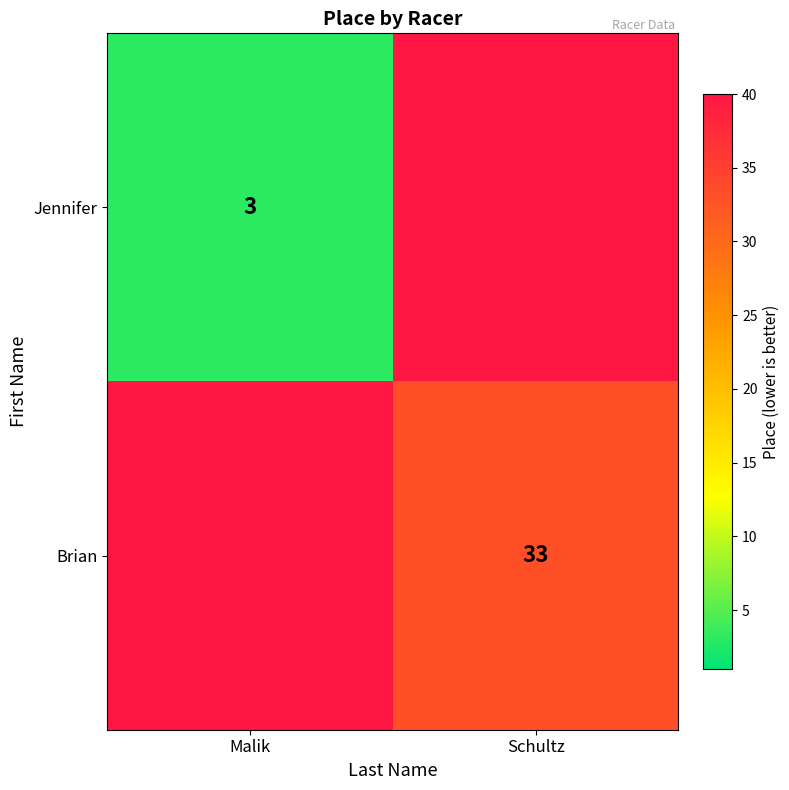

Is it true that Brian equals 17 at Schultz?

False